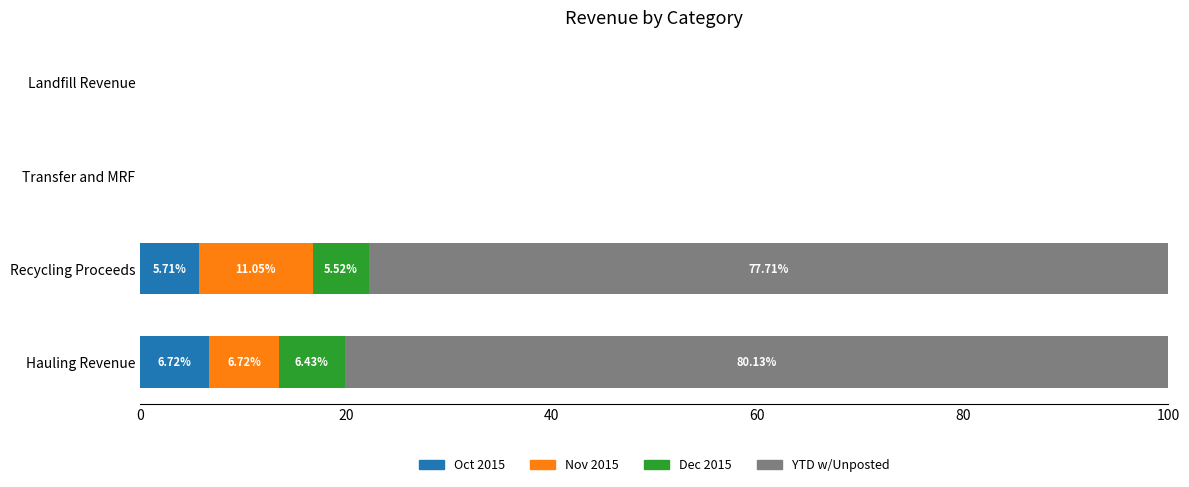

How many positive values does the Oct 2015 series have?

2